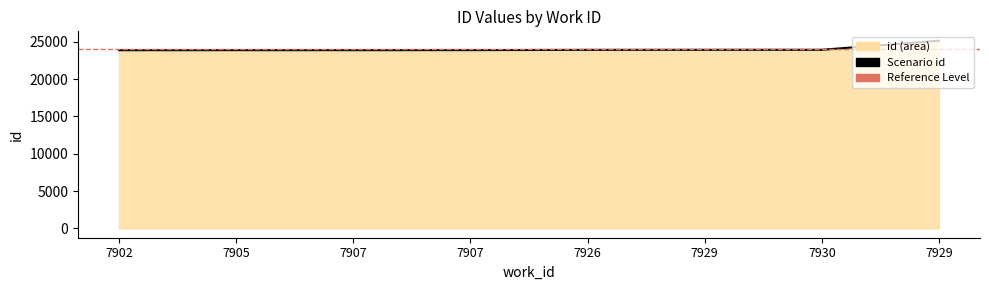

What is the smallest value displayed?

23884